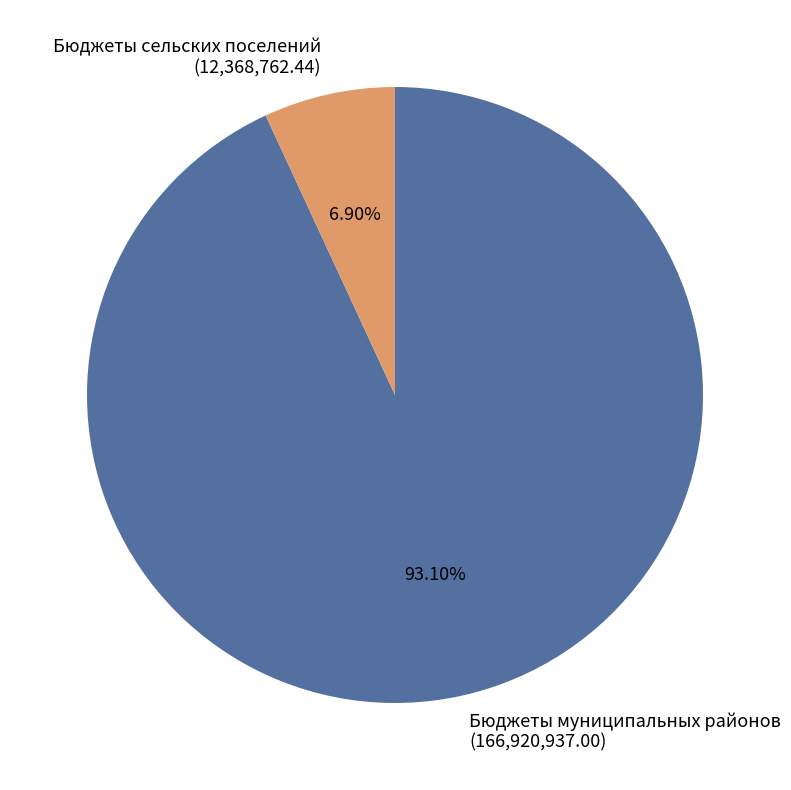

To the nearest percent, what percentage of the pie is Бюджеты сельских поселений?

7%